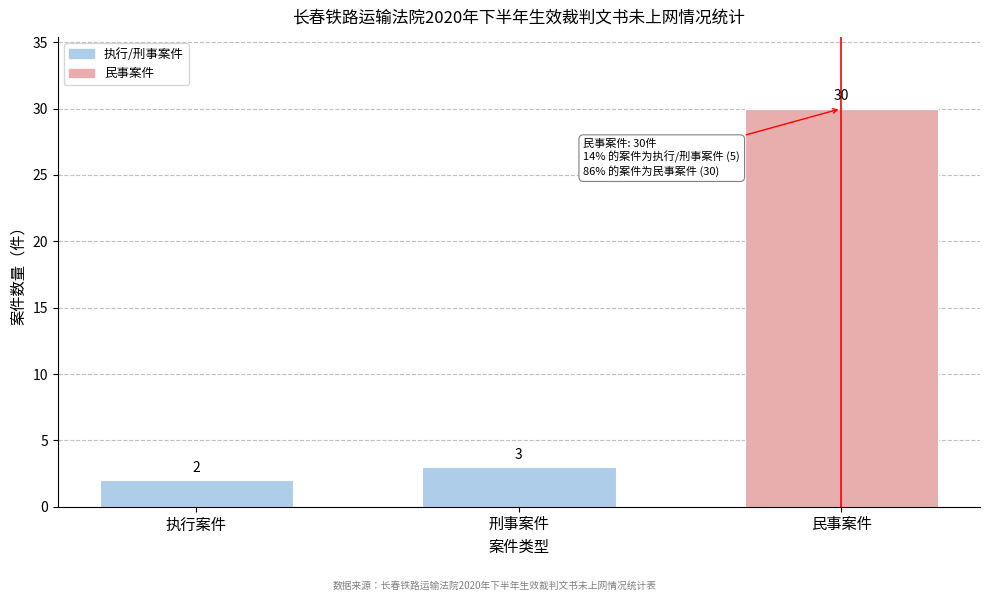

Reading left to right, what are all the values shown in this chart?

2	3	30